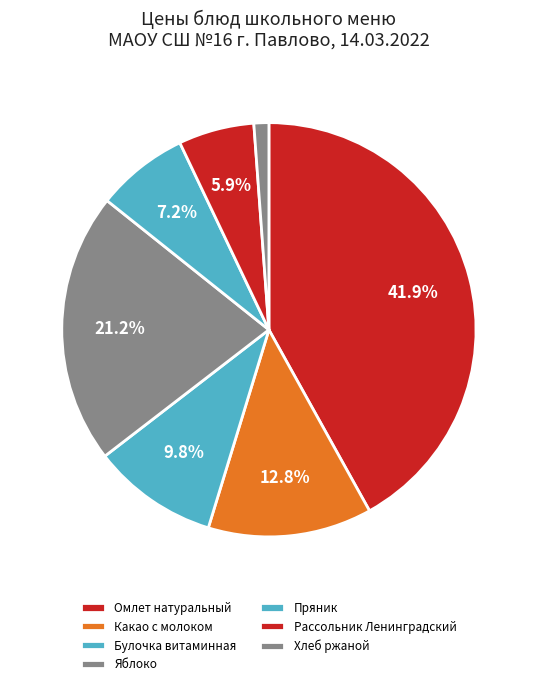

Which slice is the largest?

Омлет натуральный